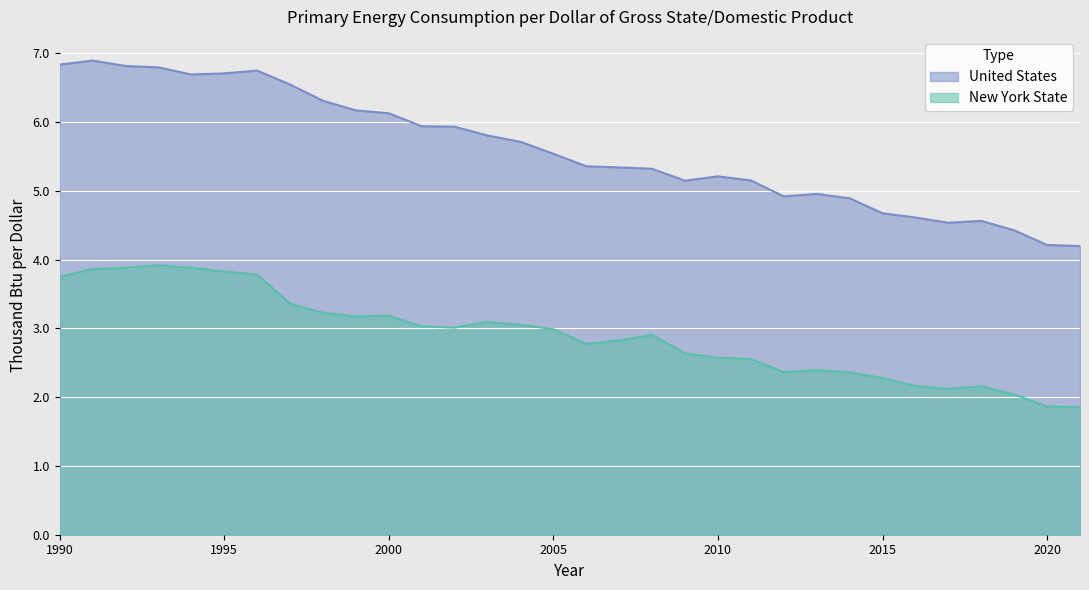

What is the total value across all series at 1995?

10.5